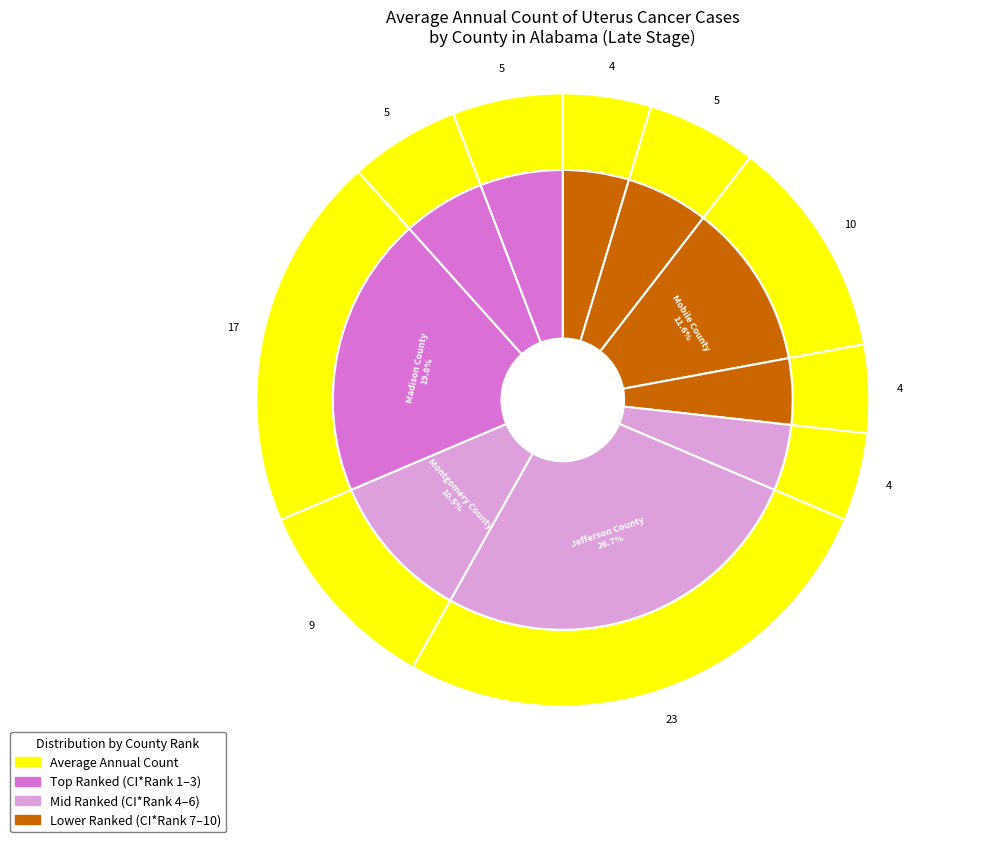

Do Baldwin County and Montgomery County together represent more than half of the pie?

No